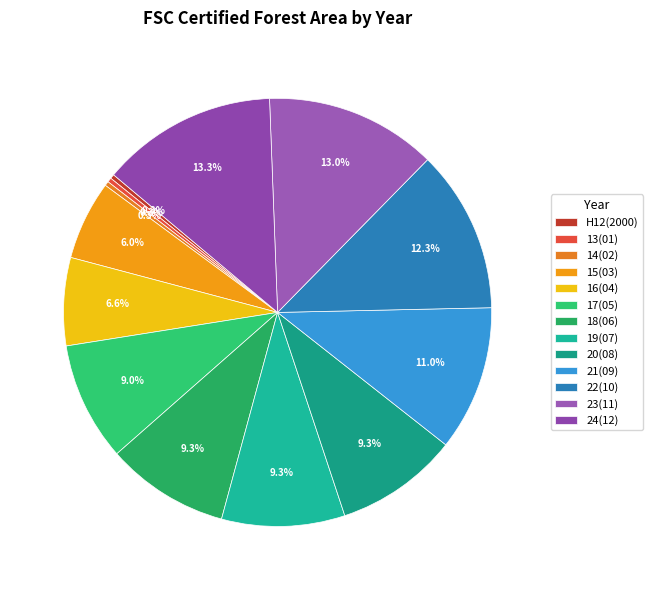

Rank the categories by value from lowest to highest.

H12(2000), 13(01), 14(02), 15(03), 16(04), 17(05), 18(06), 19(07), 20(08), 21(09), 22(10), 23(11), 24(12)